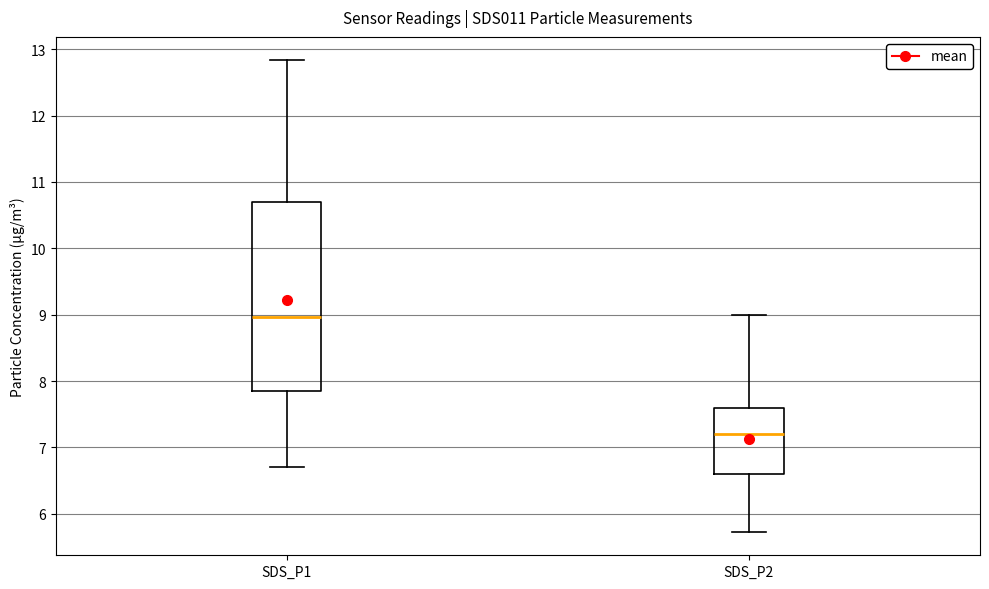

Which box is the tallest, from its lower edge to its upper edge?

SDS_P1